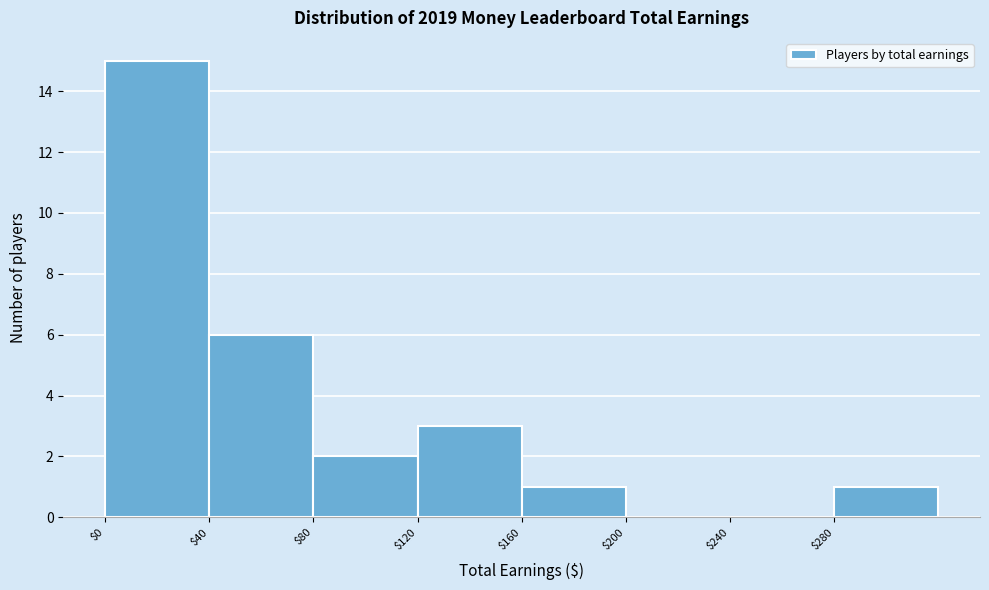

Which range on the x-axis has the tallest bar?

0 to 40